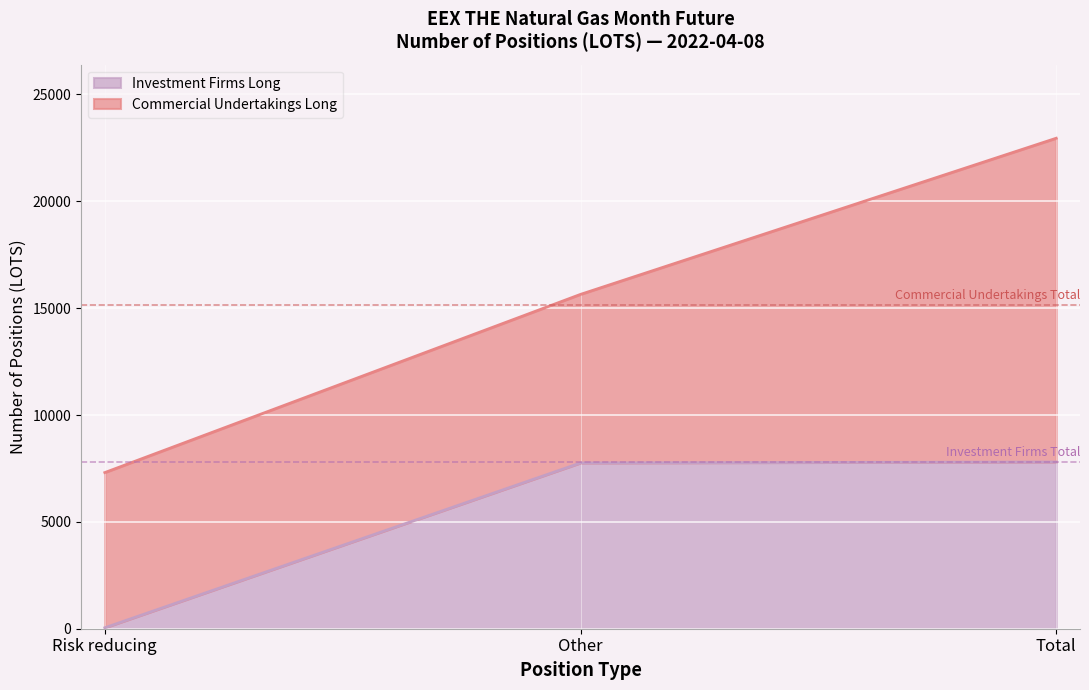

What is the change in value from Risk reducing to Total?

+7757